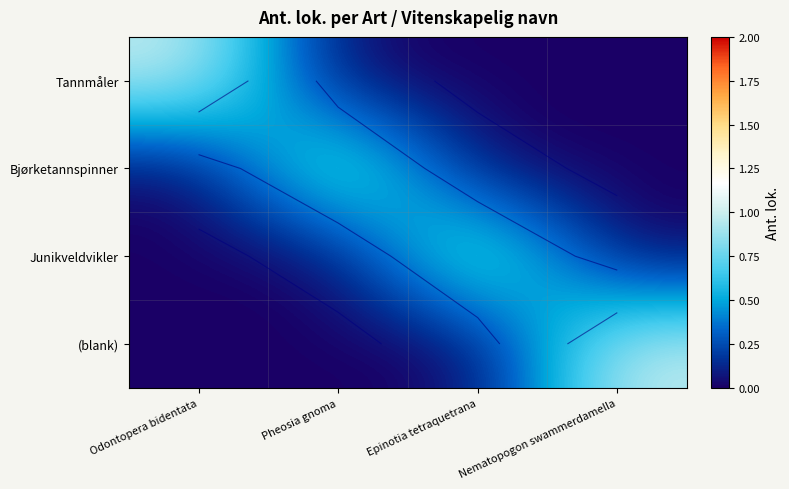

Which series changed the most between Odontopera bidentata and Nematopogon swammerdamella?

Tannmåler